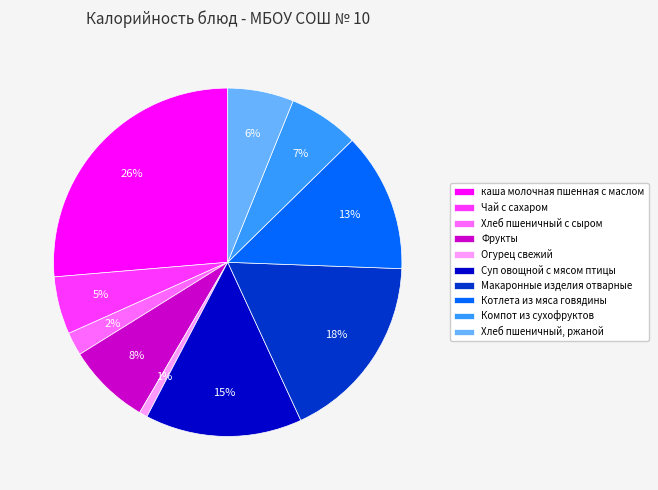

Is Суп овощной с мясом птицы the majority of the pie?

No